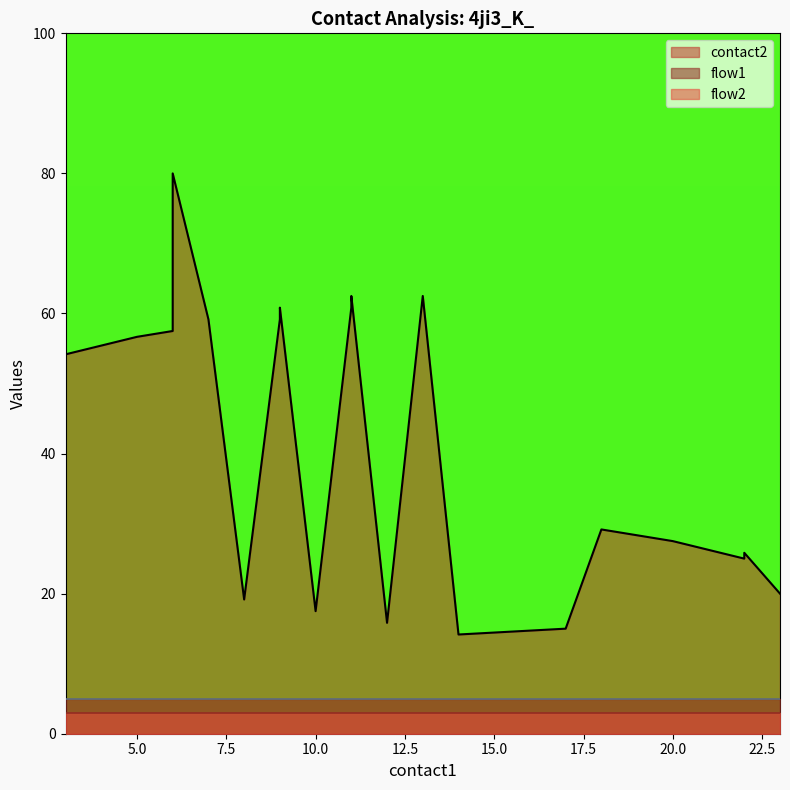

Which series has the largest total across all categories?

contact2